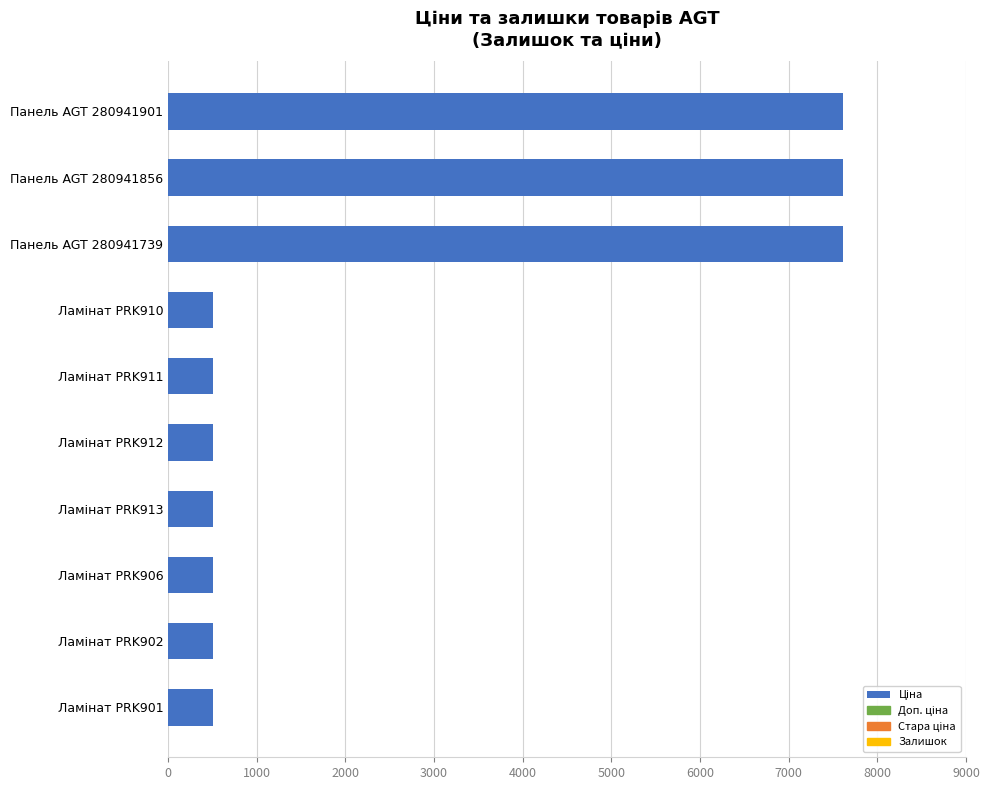

What is the difference between the maximum and minimum values?

7103.7